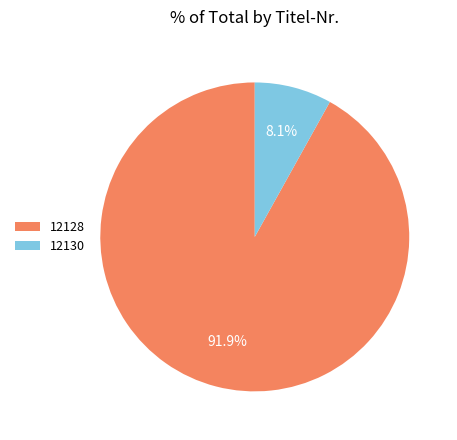

Approximately how many times larger is the value at 12130 compared to 12128?

0.1